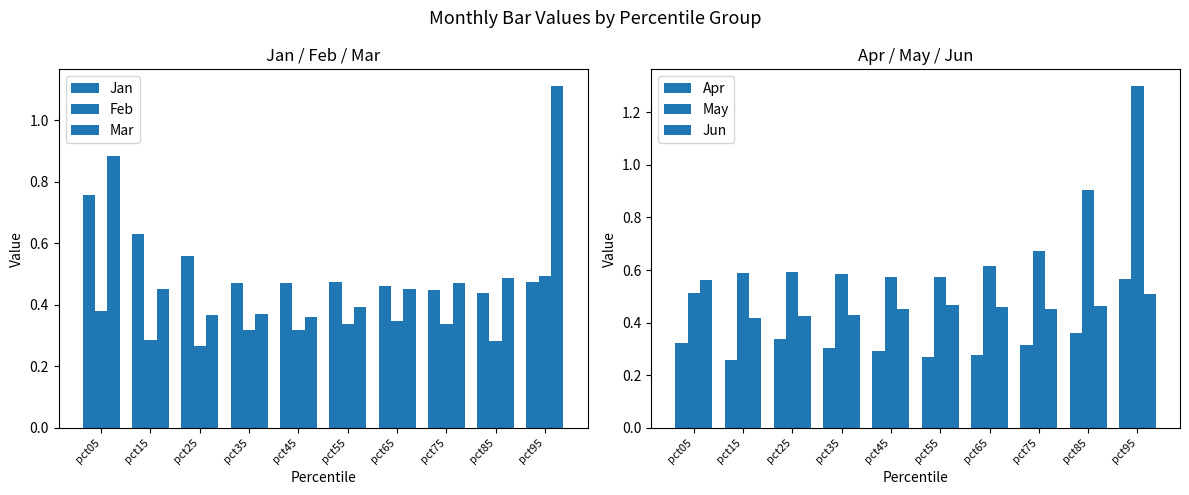

What is the minimum value for May?

0.5